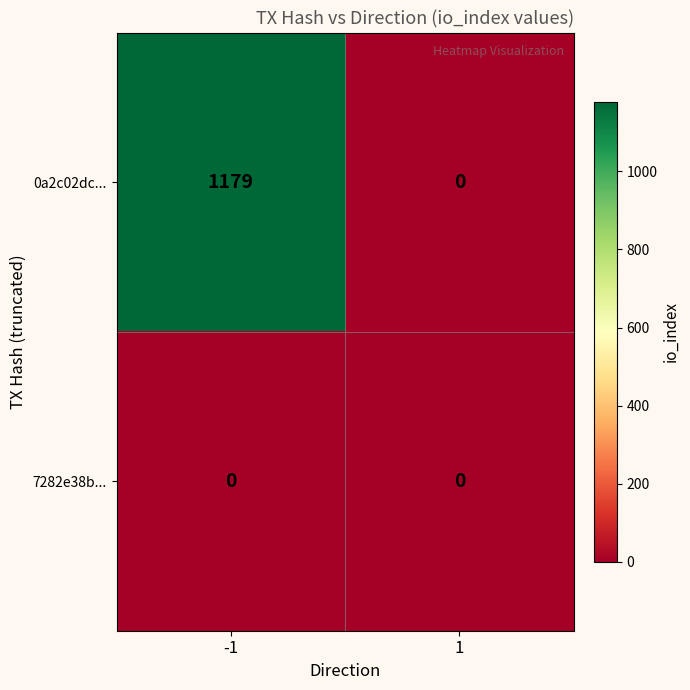

The 0a2c02dc... series shows 313 at -1. True or false?

False